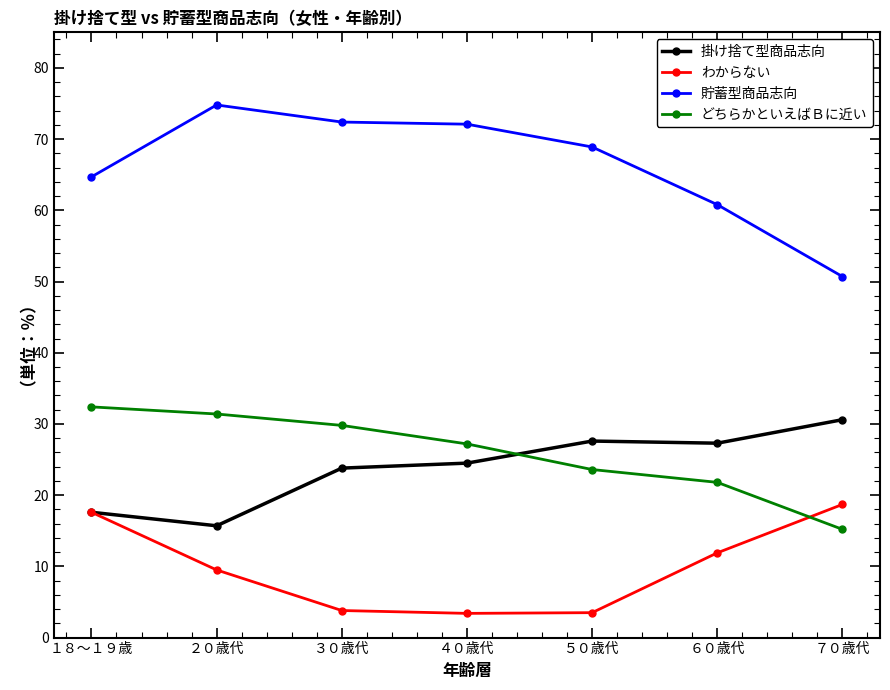

At ６０歳代, list the series in order from largest to smallest.

貯蓄型商品志向, 掛け捨て型商品志向, どちらかといえばＢに近い, わからない